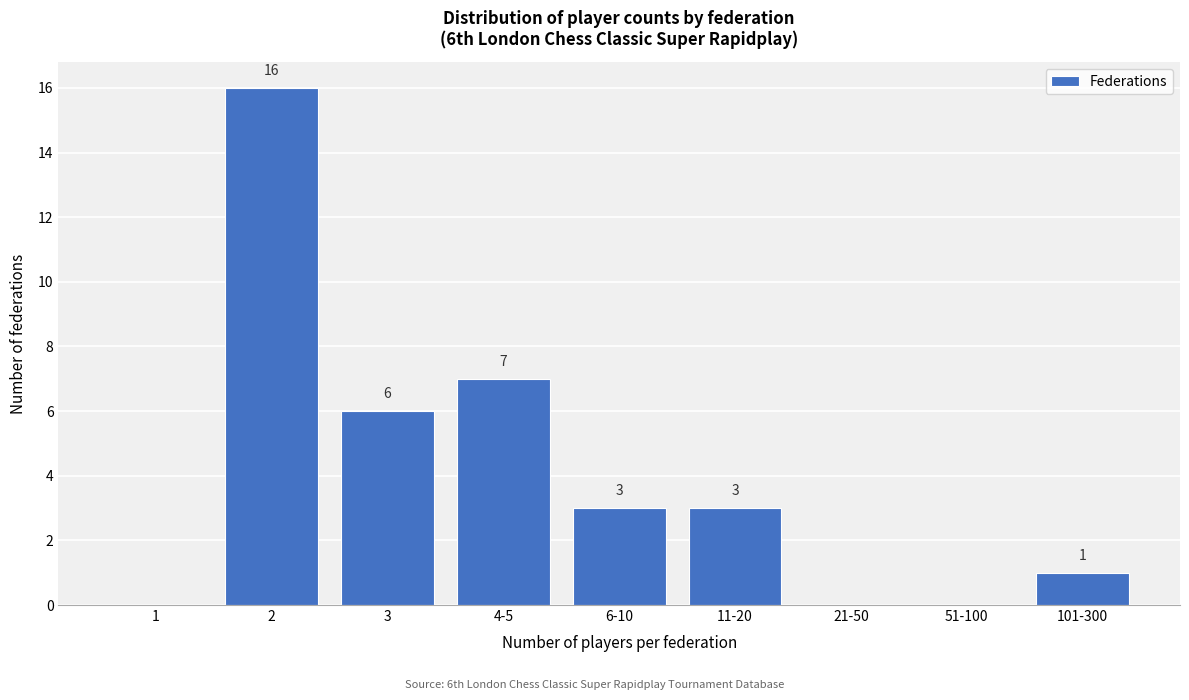

Reading left to right, transcribe all the data shown in this chart.

1=0	2=16	3=6	4-5=7	6-10=3	11-20=3	21-50=0	51-100=0	101-300=1